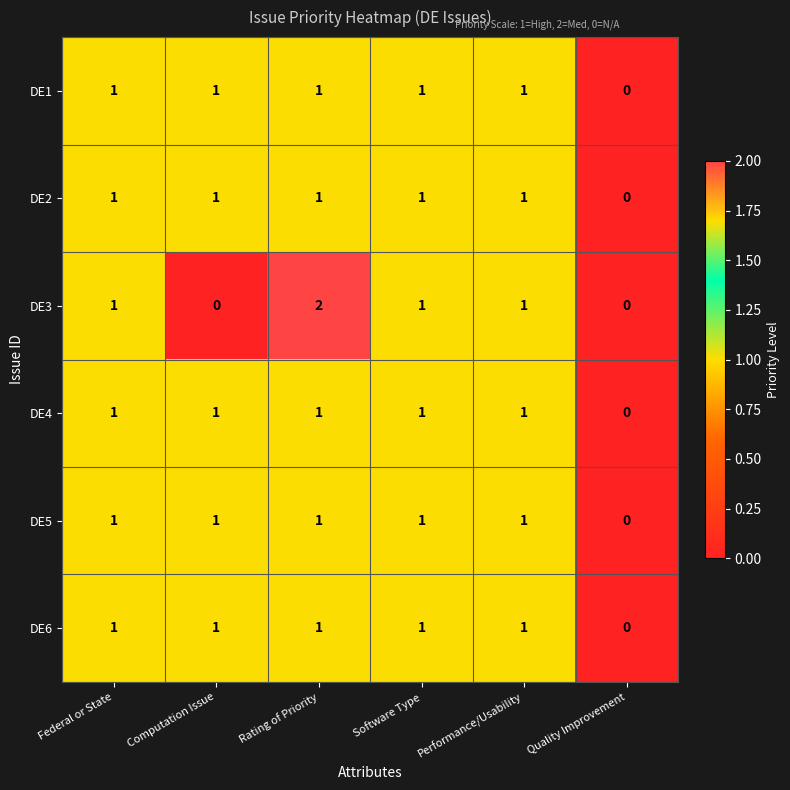

Is it true that DE5 equals 1 at Federal or State?

True